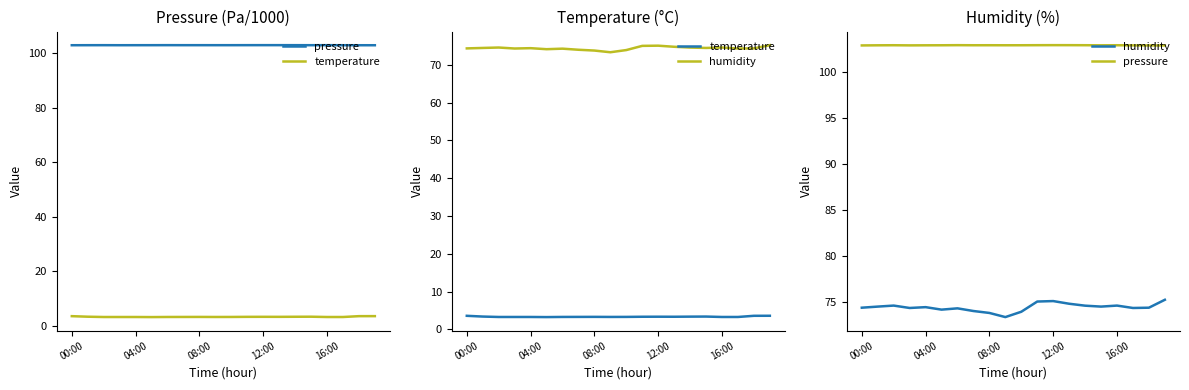

What is the label of the 7th point from the right?

13